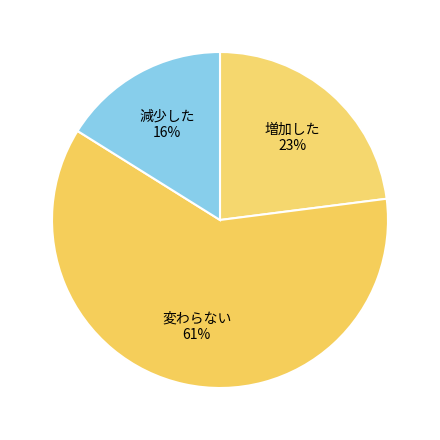

Is the sum of 変わらない and 増加した greater than half?

Yes